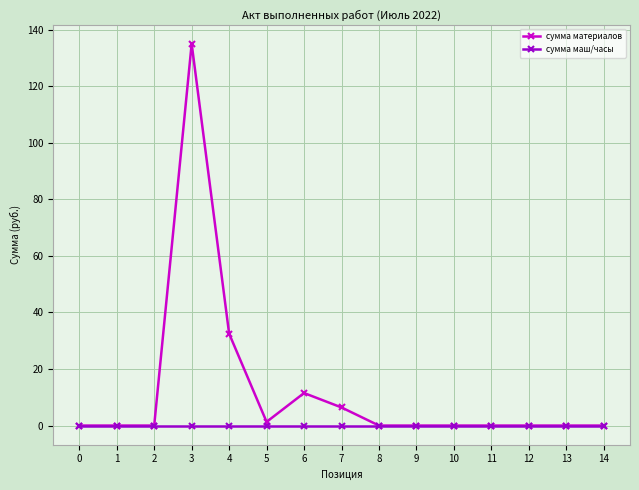

How many categories are shown in the chart?

15